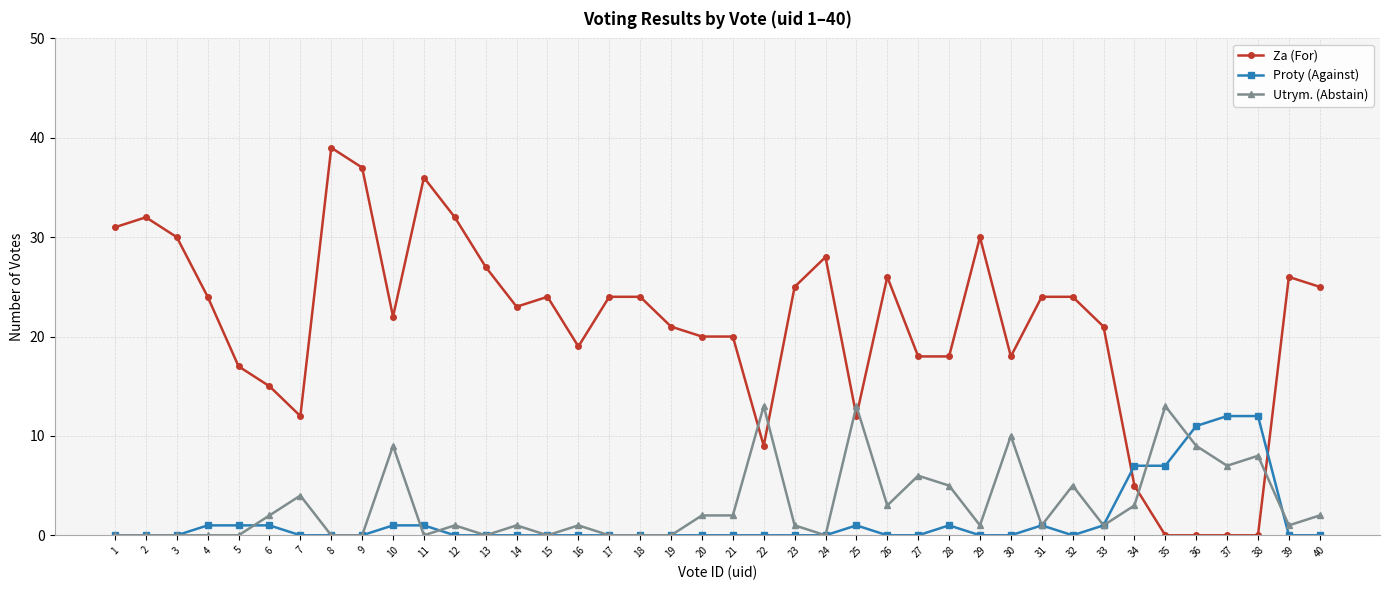

Which series has the largest total across all categories?

Za (For)